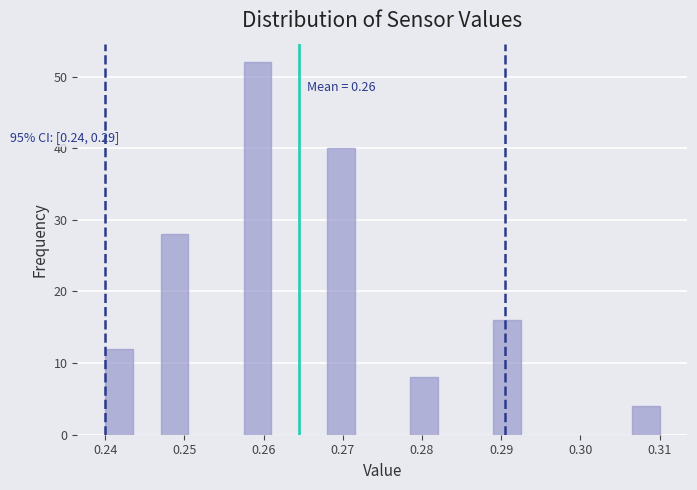

Around what value on the x-axis is the tallest bar? Give the approximate position of its centre, as read against the axis.

0.259